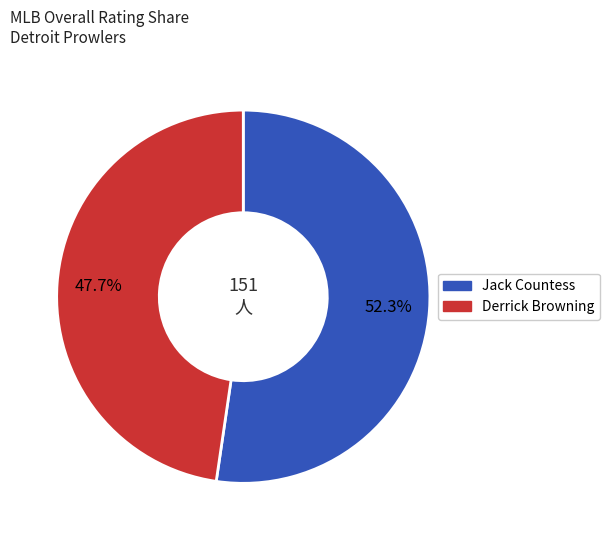

To the nearest percent, what is the difference between the largest and smallest slice percentages?

5%